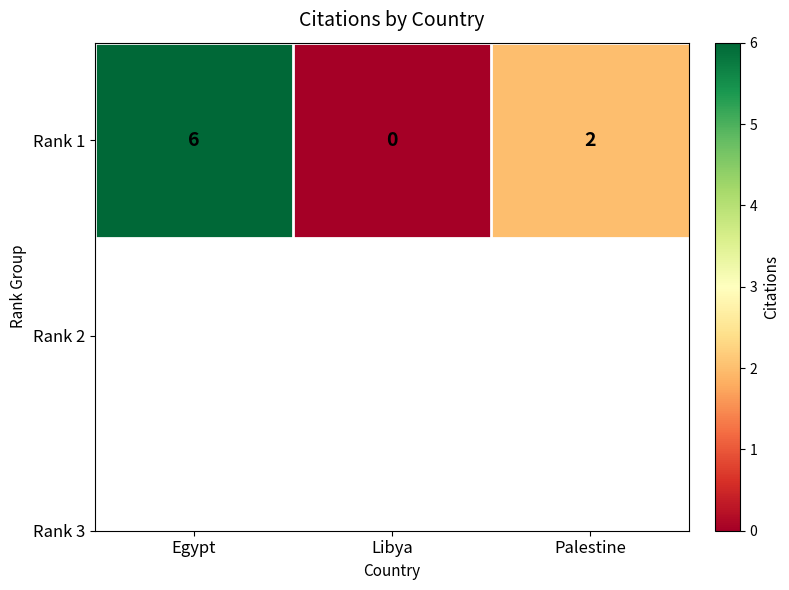

Rank the categories by value from highest to lowest.

Egypt, Palestine, Libya